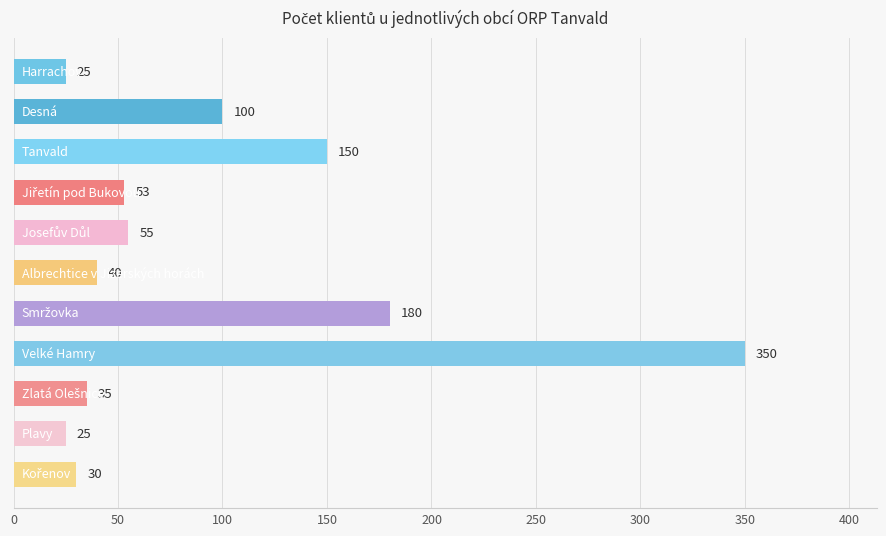

What is the value of the 10th bar from the top?

25